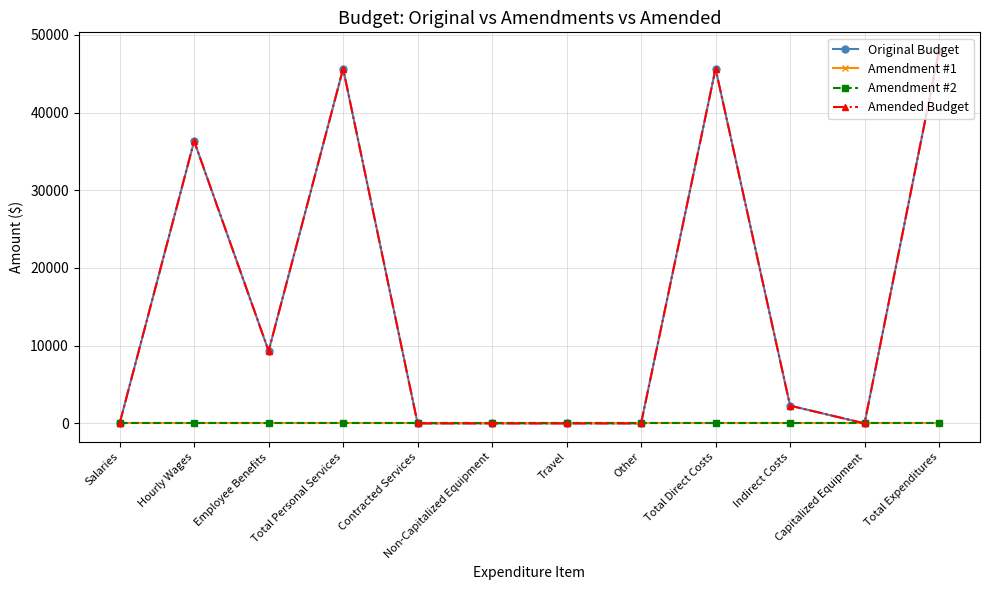

Which series has the largest total across all categories?

Original Budget